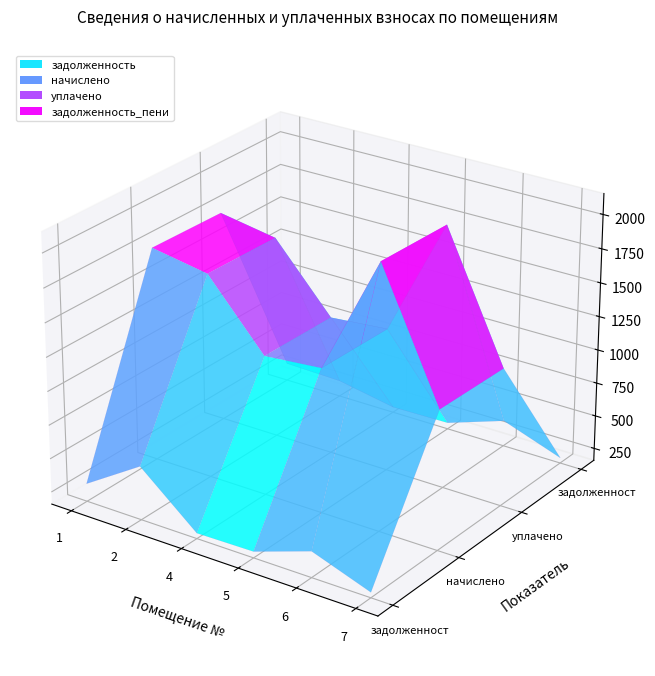

What is the difference between the second highest and minimum values in the начислено series?

560.2